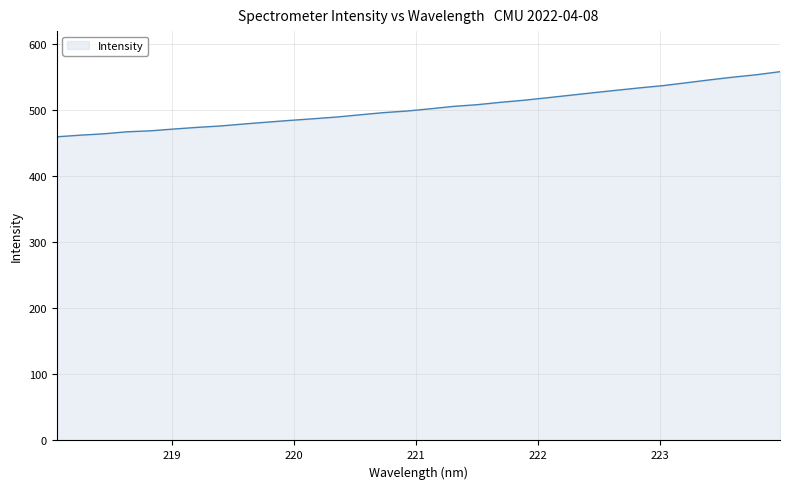

What is the greatest value displayed?

558.6